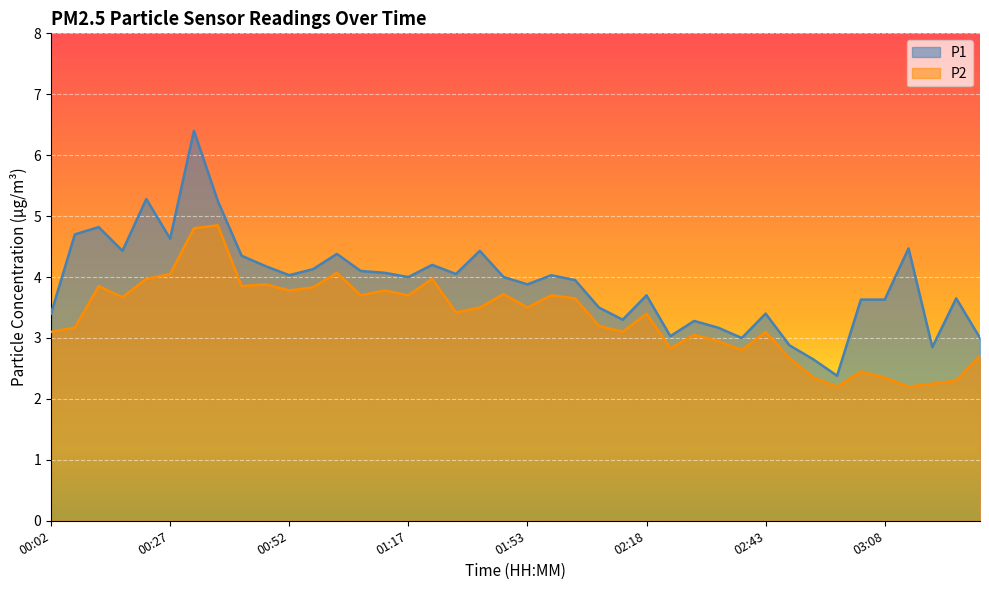

What is the minimum value shown in the chart?

2.2